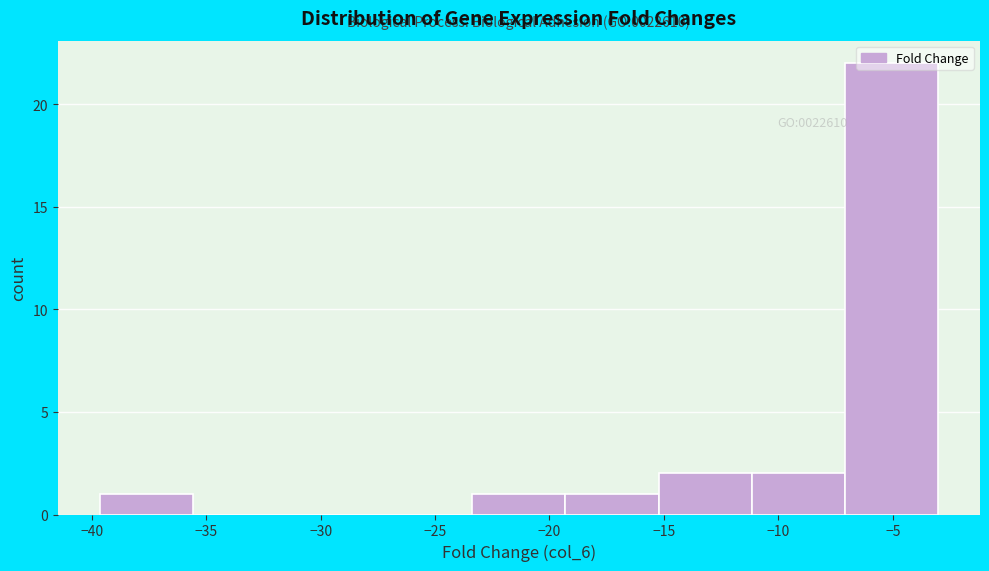

Which range on the x-axis has the tallest bar?

-7.0 to -3.0